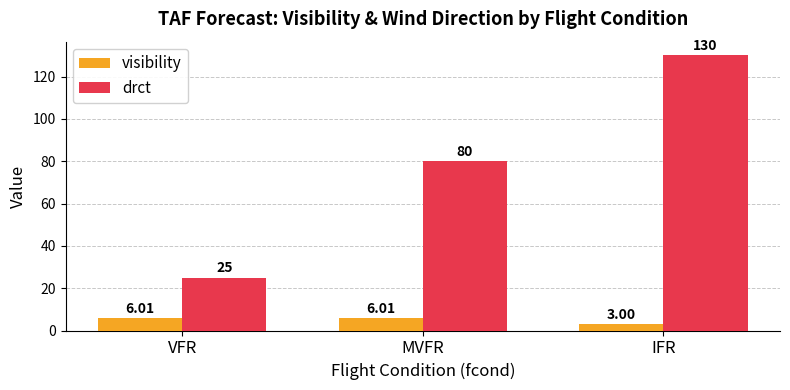

What is the approximate value of visibility at IFR?

3.0